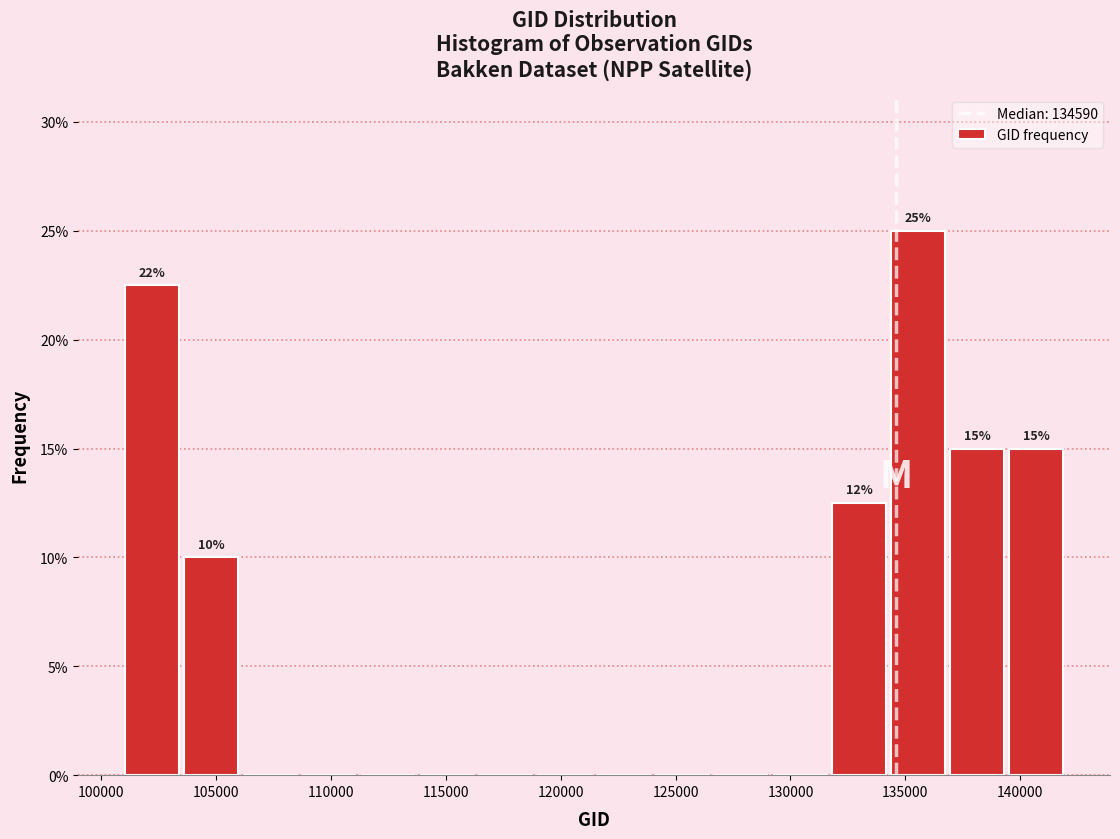

Over which range of the x-axis is the bar tallest?

134500 to 137000